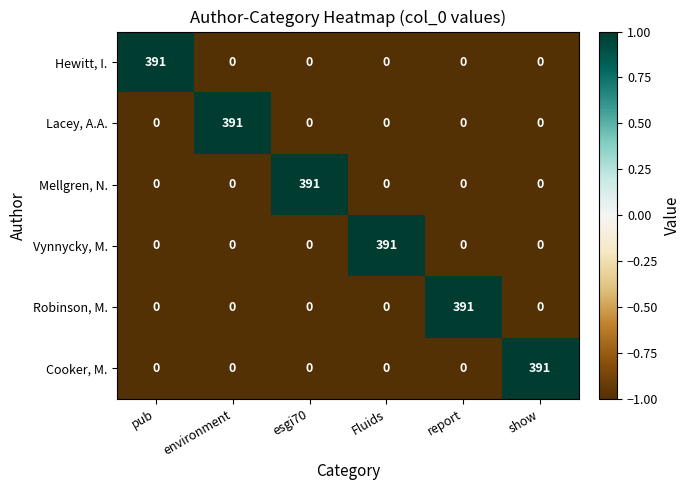

What is the total value across all series at esgi70?

391